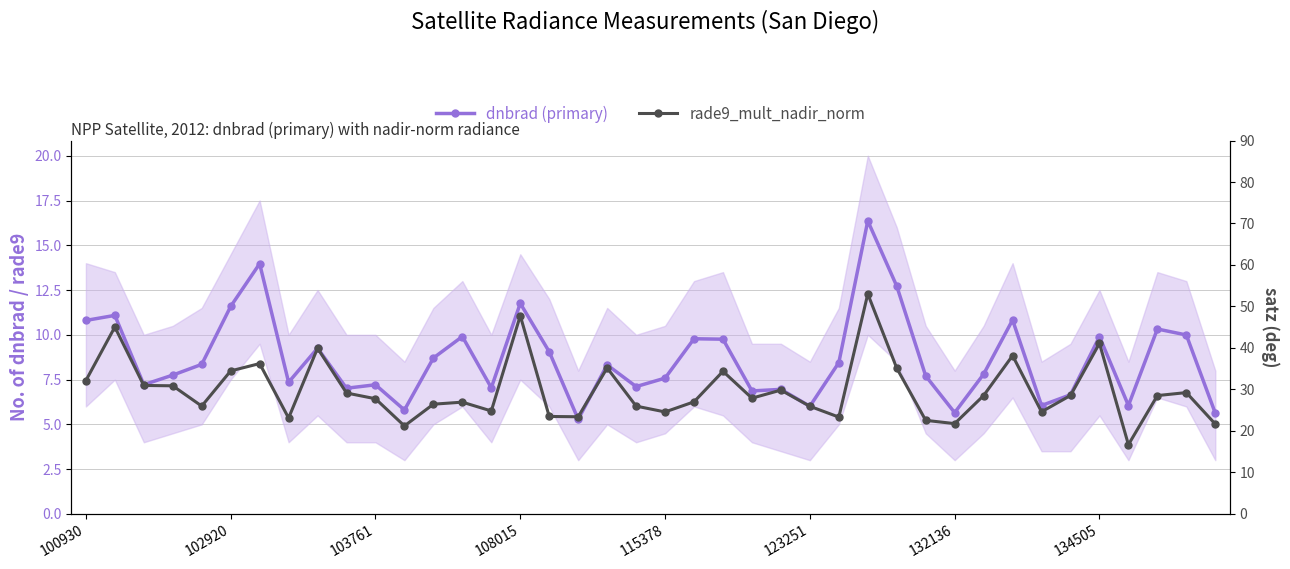

Rank the series by their maximum value, from lowest to highest.

rade9_mult_nadir_norm, dnbrad (primary)